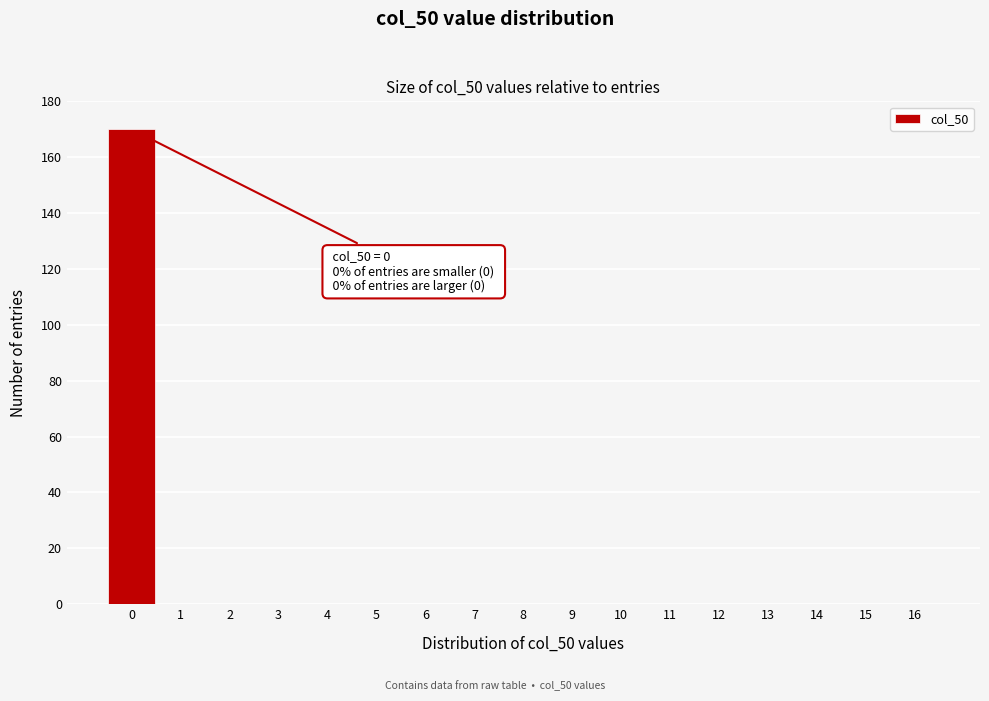

Over which range of the x-axis is the bar tallest?

-0.5 to 0.5